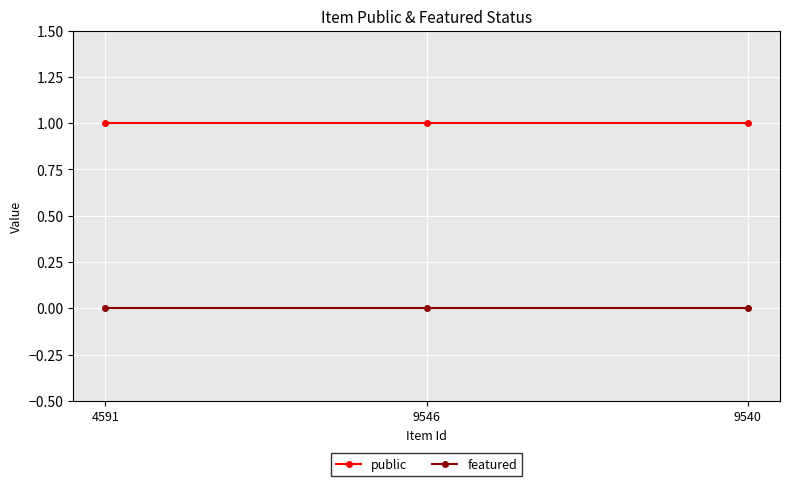

Is the value of public at 9546 greater than the value of featured at 4591?

Yes